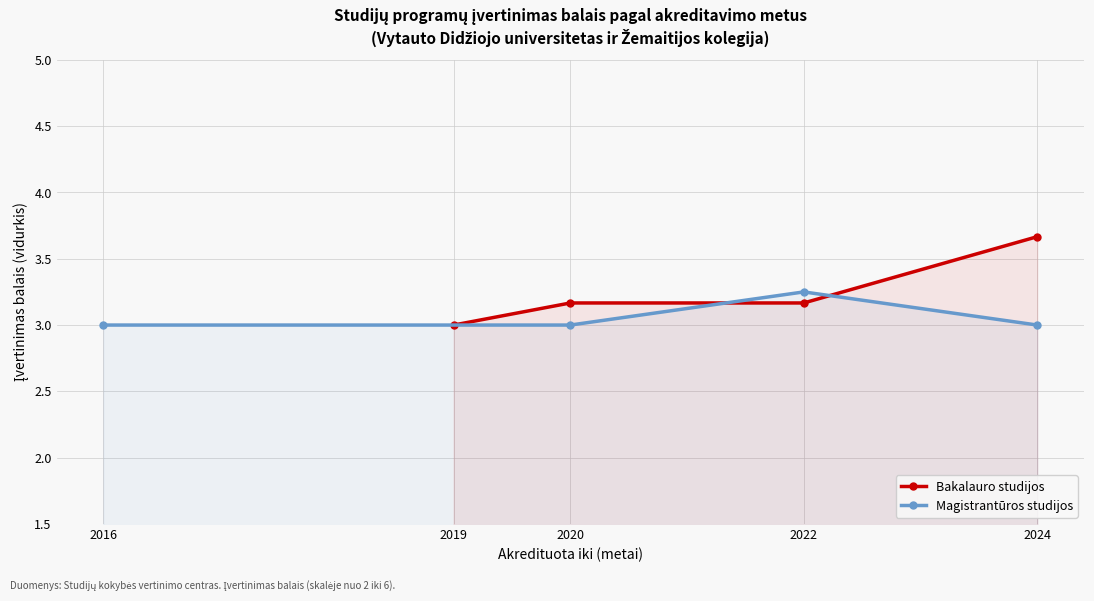

At how many categories does at least one series exceed 3?

3